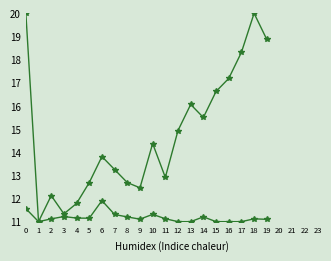

Which category has the lowest value across all series?

1